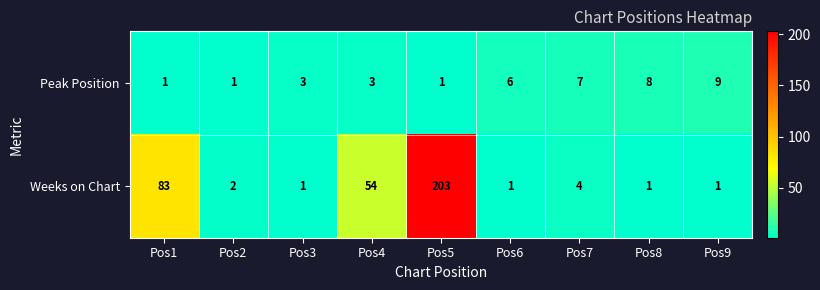

Which series has the largest total across all categories?

Weeks on Chart